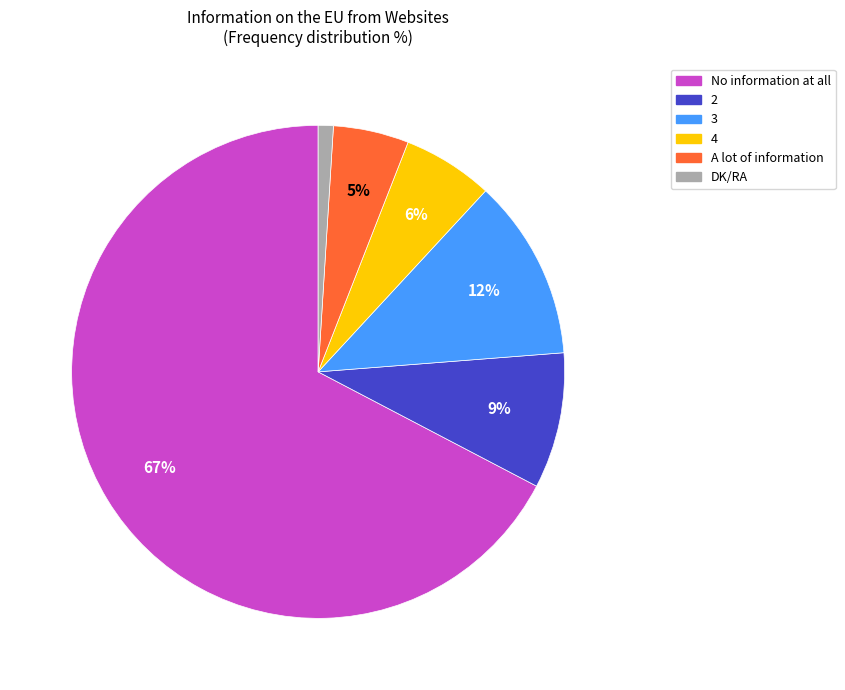

How many slices are in this pie chart?

6